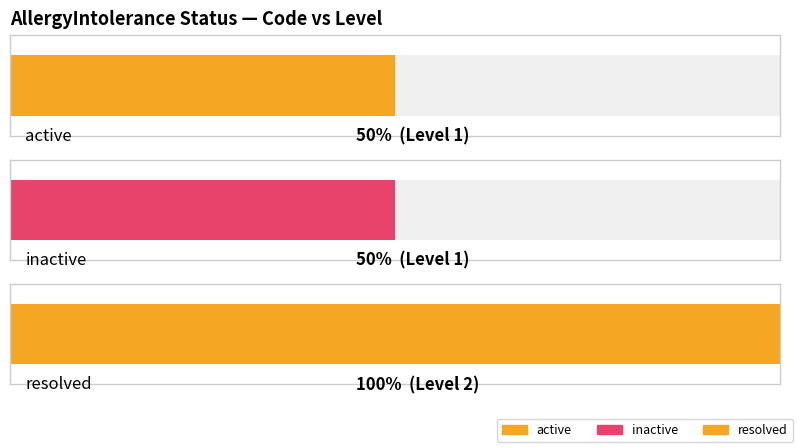

What is the label of the 2nd bar from the left?

inactive